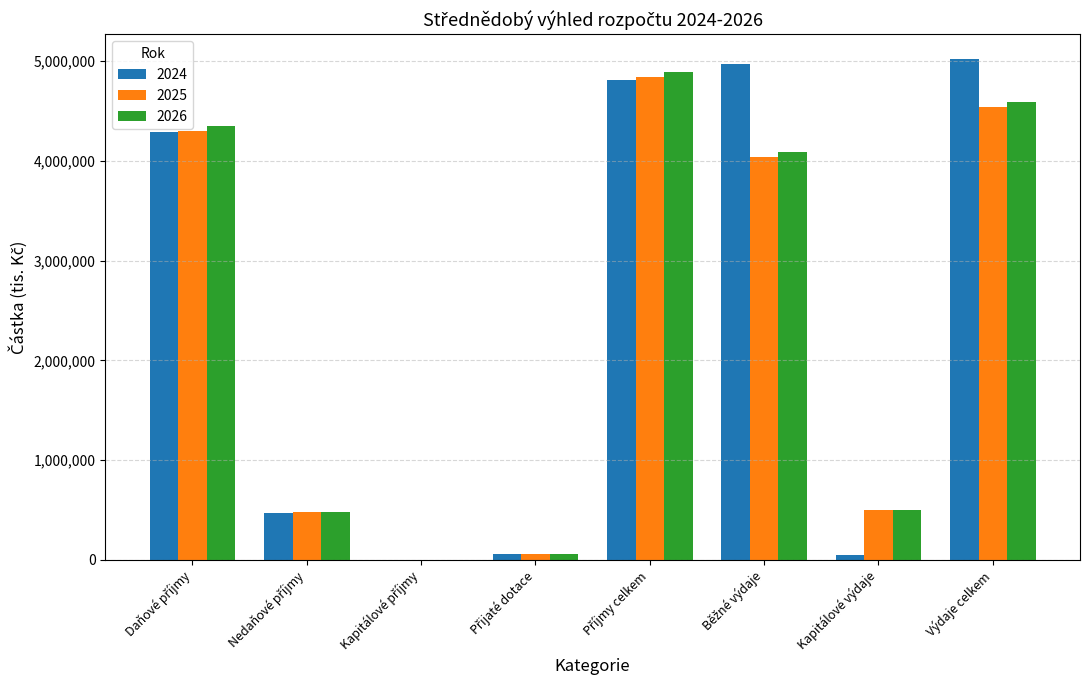

The 2026 series shows 4590000 at Výdaje celkem. True or false?

True